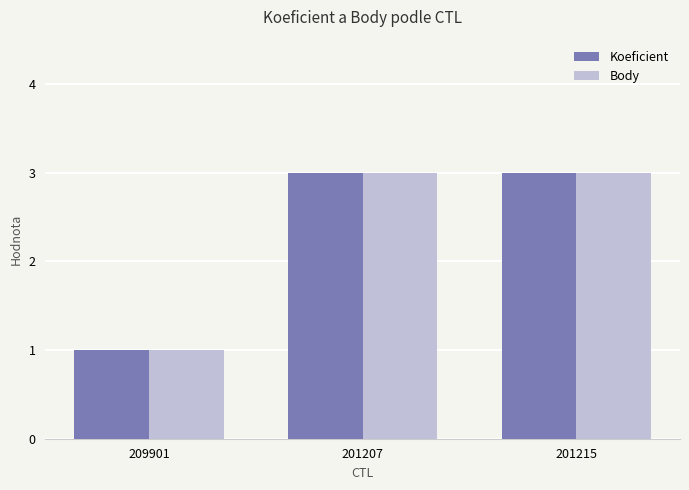

What is the average value of the Body series?

2